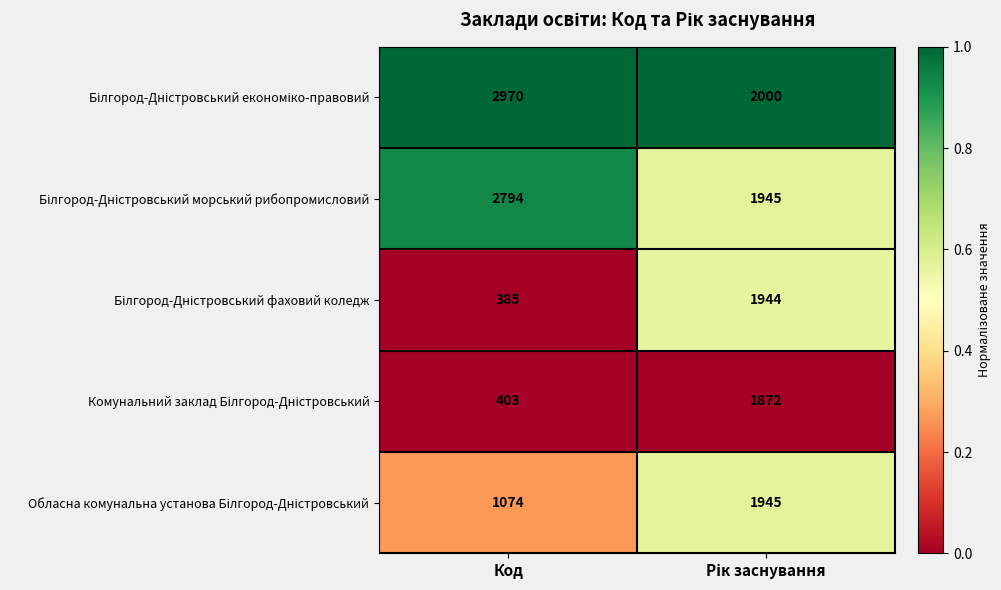

What is the minimum value shown in the chart?

385